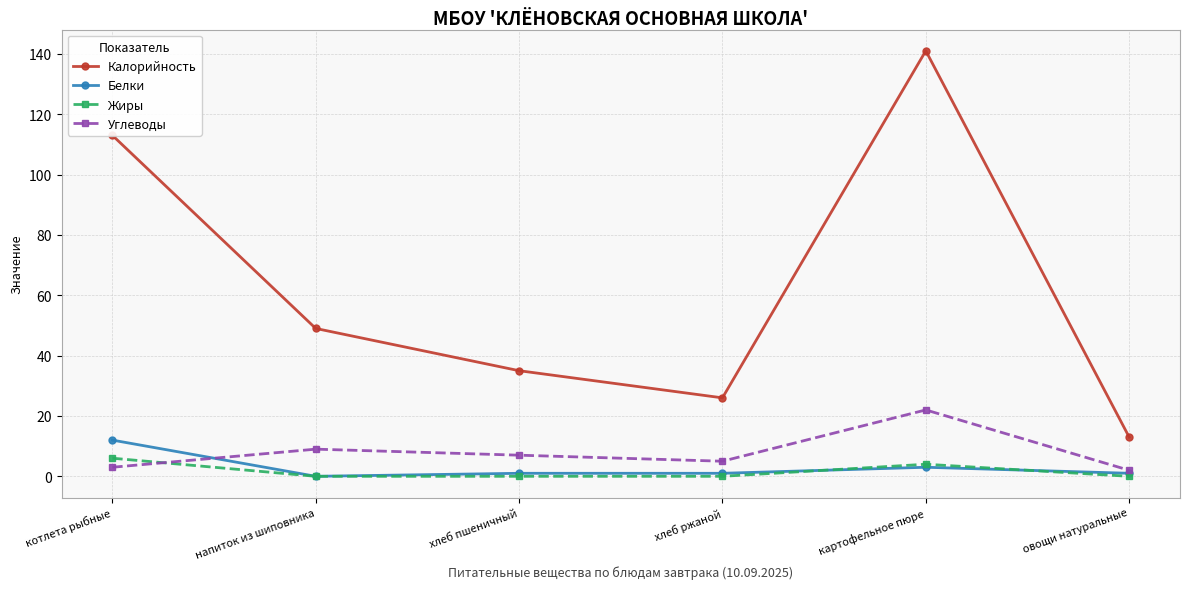

Is it true that Белки equals 1 at овощи натуральные?

True